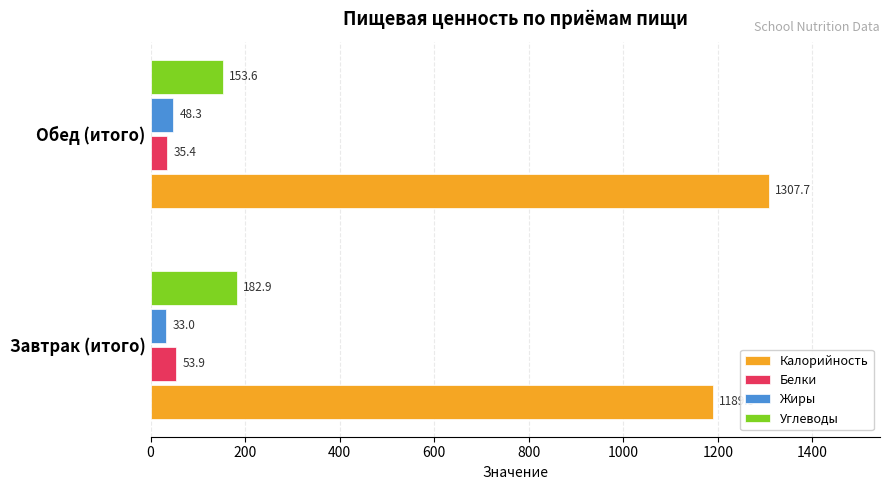

The Калорийность series shows 1307.7 at Обед (итого). True or false?

True